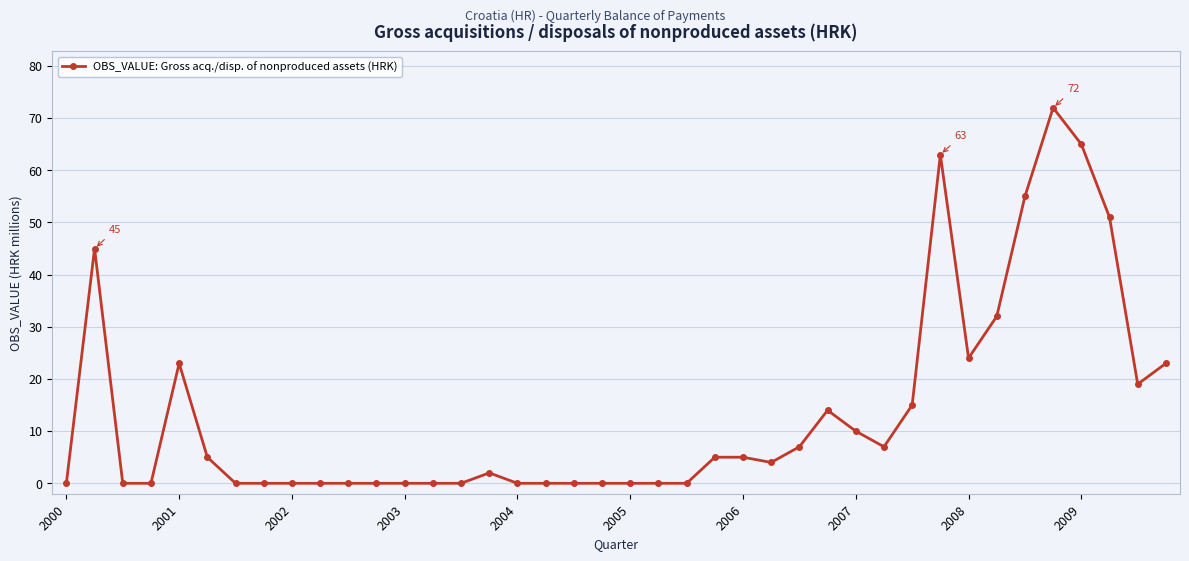

Count the number of data series in this chart.

1